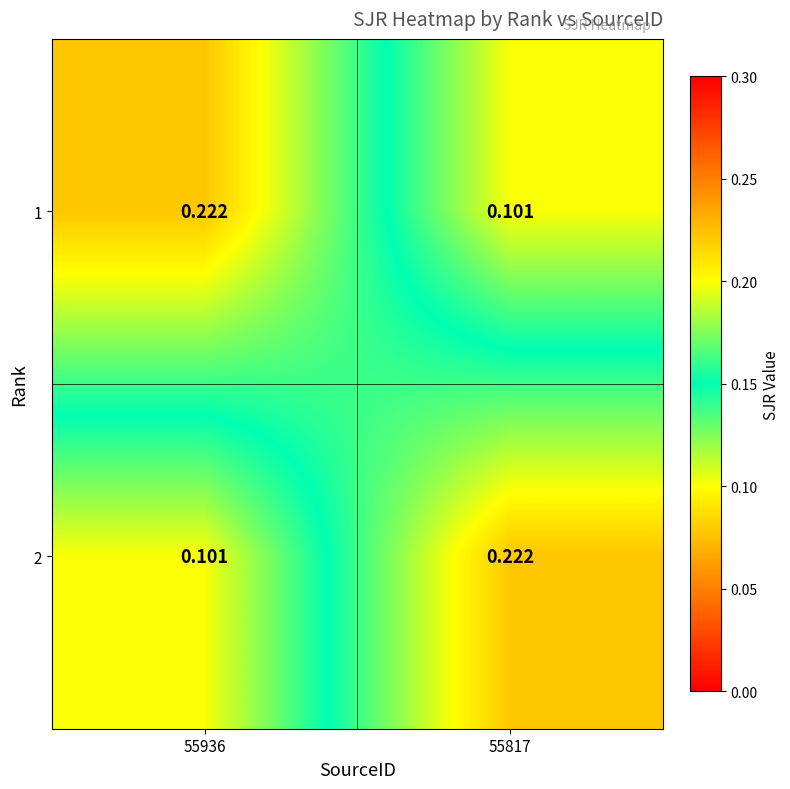

How many data points does each series have?

2